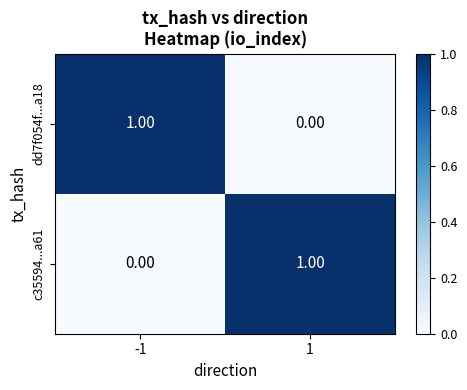

Rank the categories by dd7f054f...a18 value from lowest to highest.

1, -1